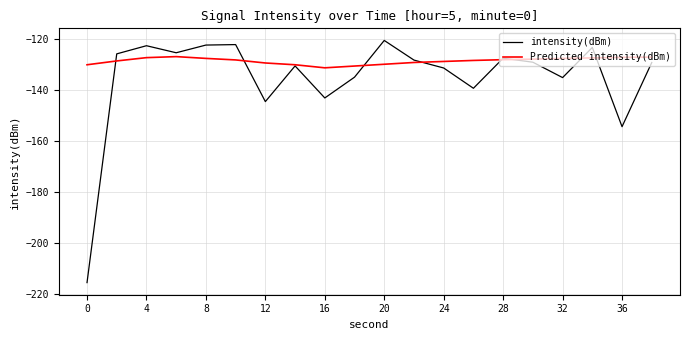

Which series has the widest spread of values?

intensity(dBm)